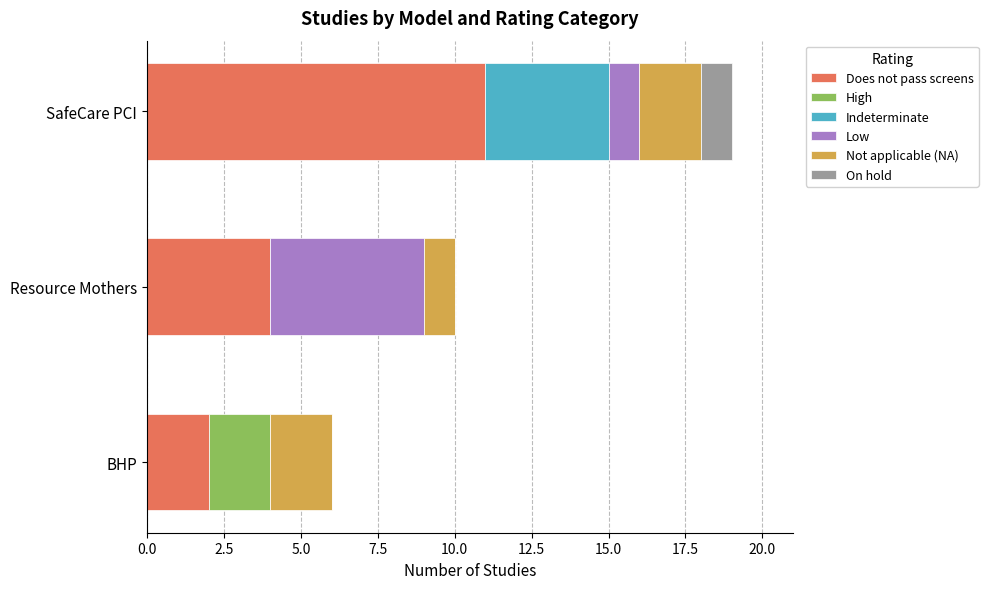

True or false: Does not pass screens has a value of 1 at BHP.

False